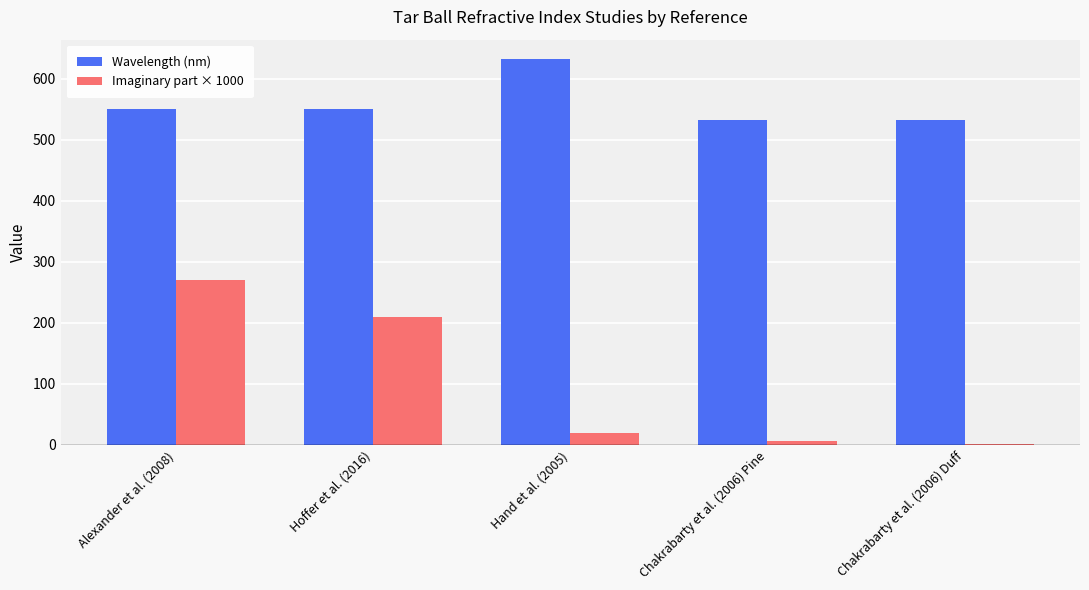

At which category is the sum across all series the highest?

Alexander et al. (2008)